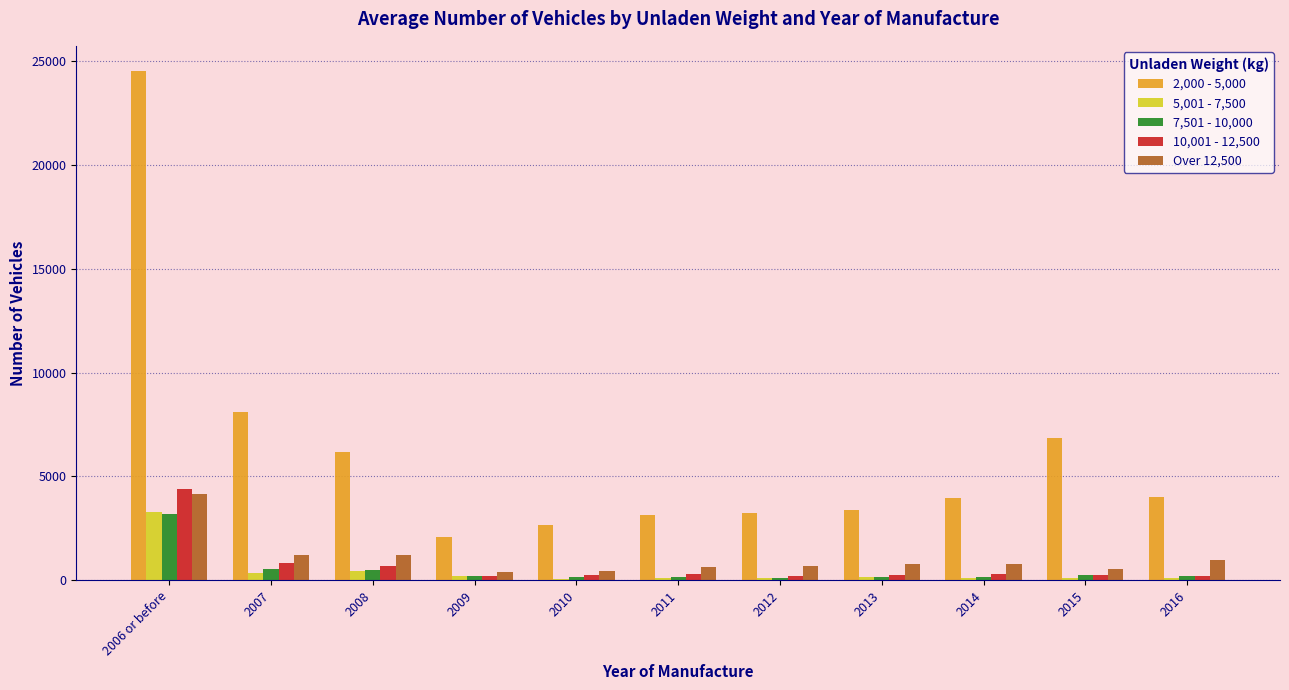

What is the difference between the 2,000 - 5,000 values at 2006 or before and 2008?

18340